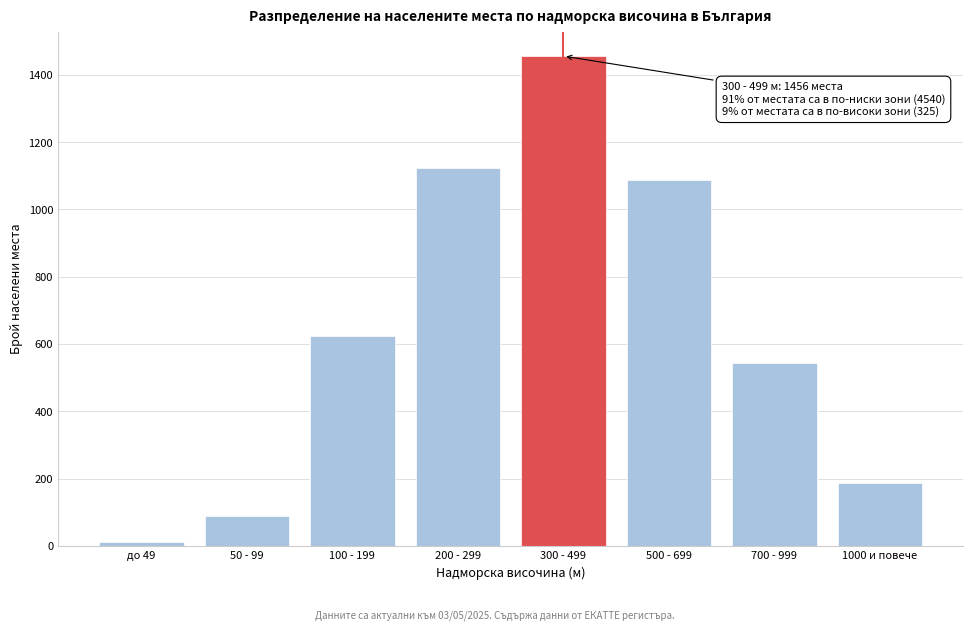

Reading left to right, list all the values displayed in this chart.

до 49=12	50 - 99=89	100 - 199=623	200 - 299=1124	300 - 499=1456	500 - 699=1089	700 - 999=542	1000 и повече=188